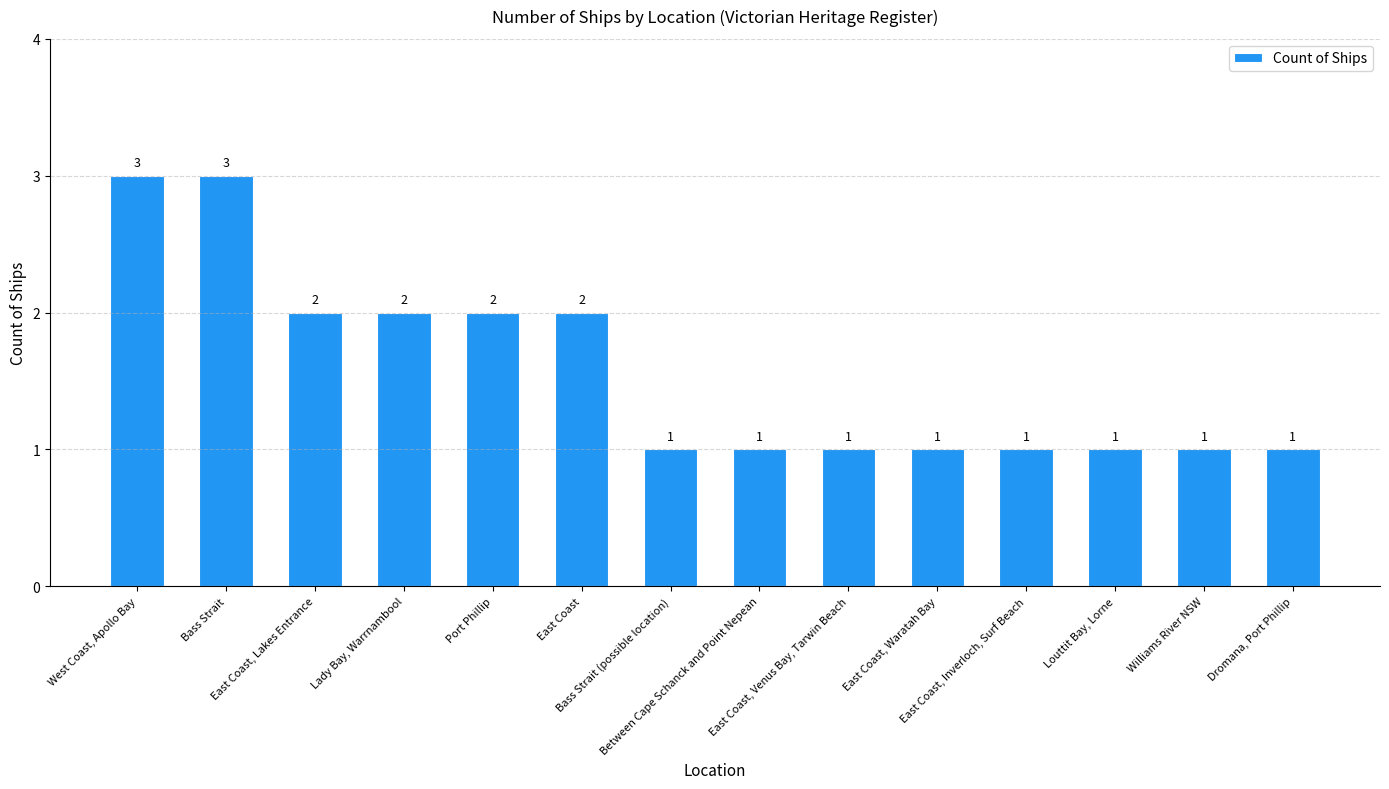

What is the value of the 12th bar from the left?

1